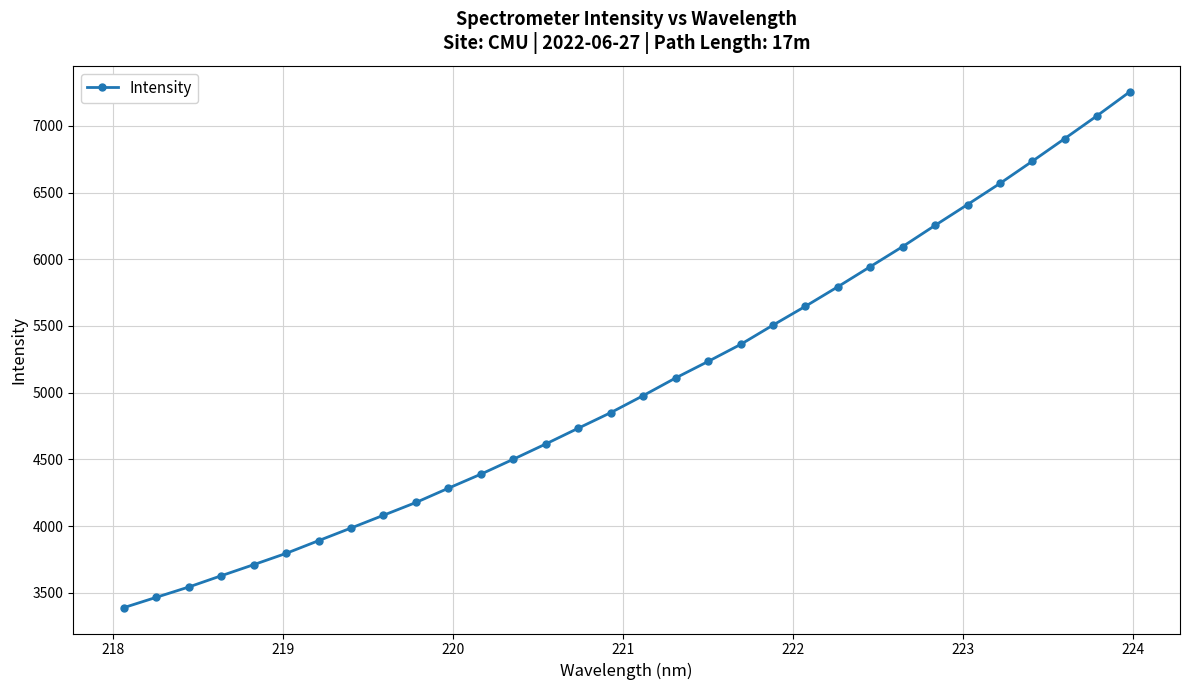

What is the difference between the second highest and second lowest values?

3611.0